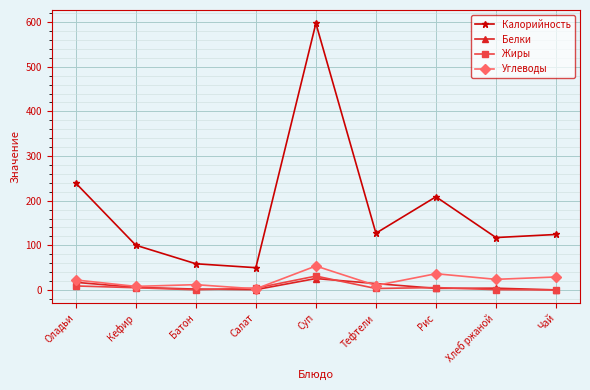

What is the average value of the Жиры series?

6.6